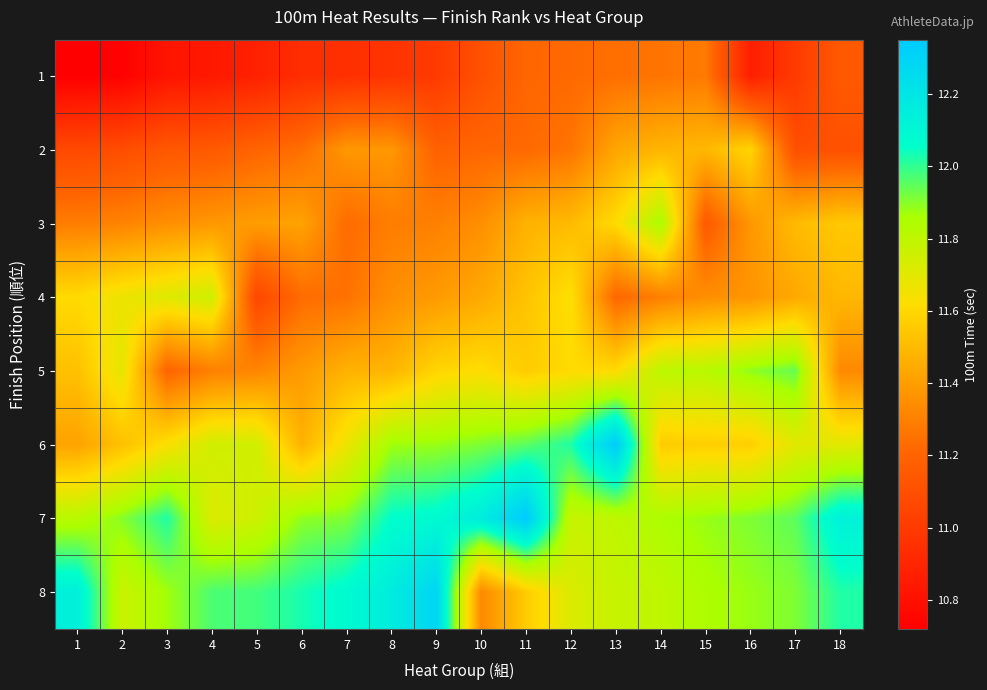

At which category does the chart reach its minimum across all series?

1